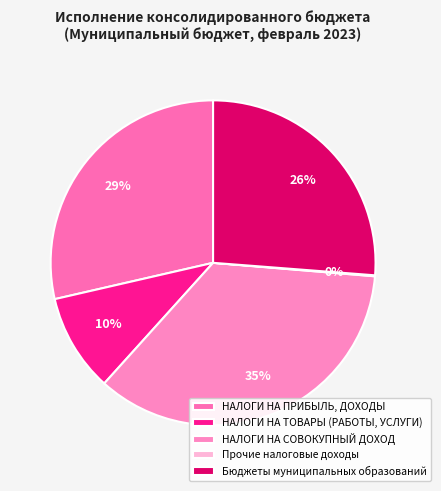

What percentage is NOT represented by НАЛОГИ НА ПРИБЫЛЬ, ДОХОДЫ?

71.4%